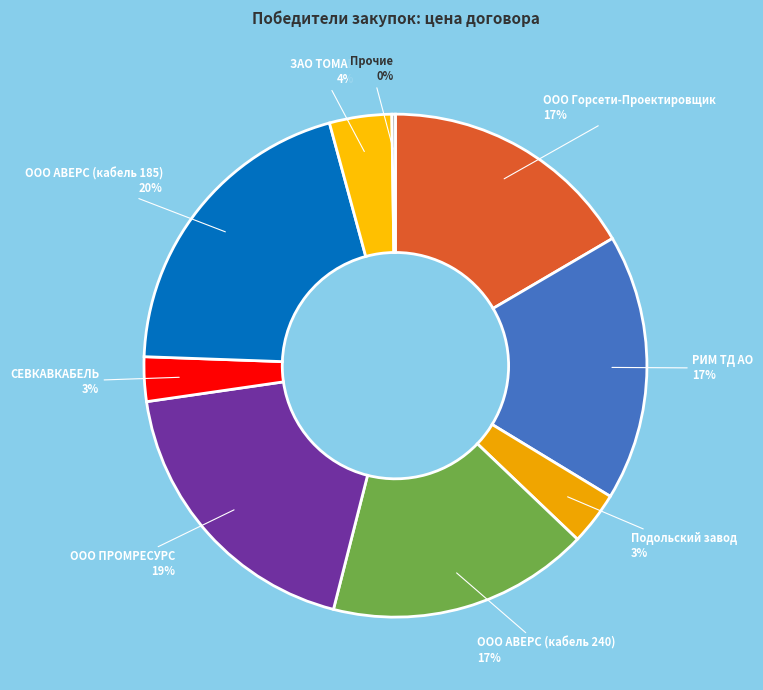

Is it true that ООО АВЕРС (кабель 240) is 17% of the pie?

True